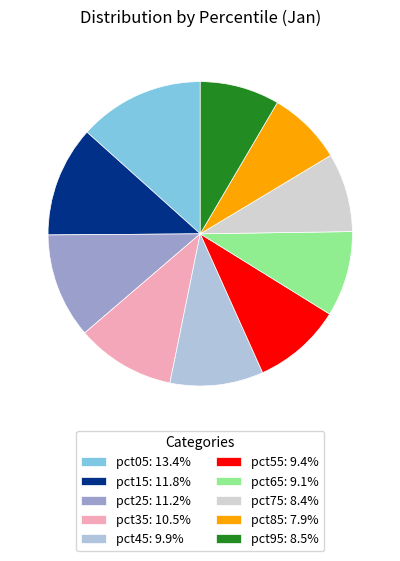

What percentage is the pct95 slice, to the nearest percent?

8%